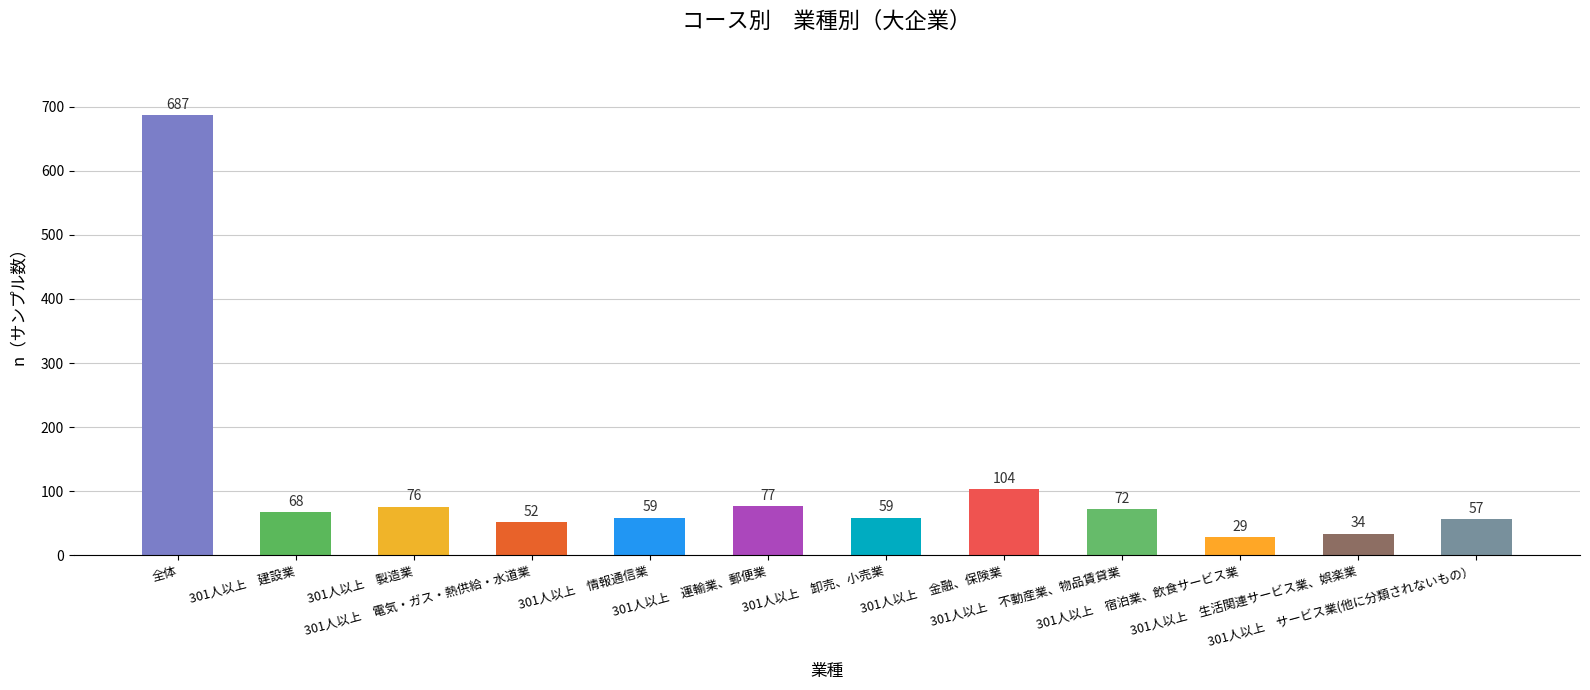

The chart shows a value of 29 at 301人以上　金融、保険業. True or false?

False